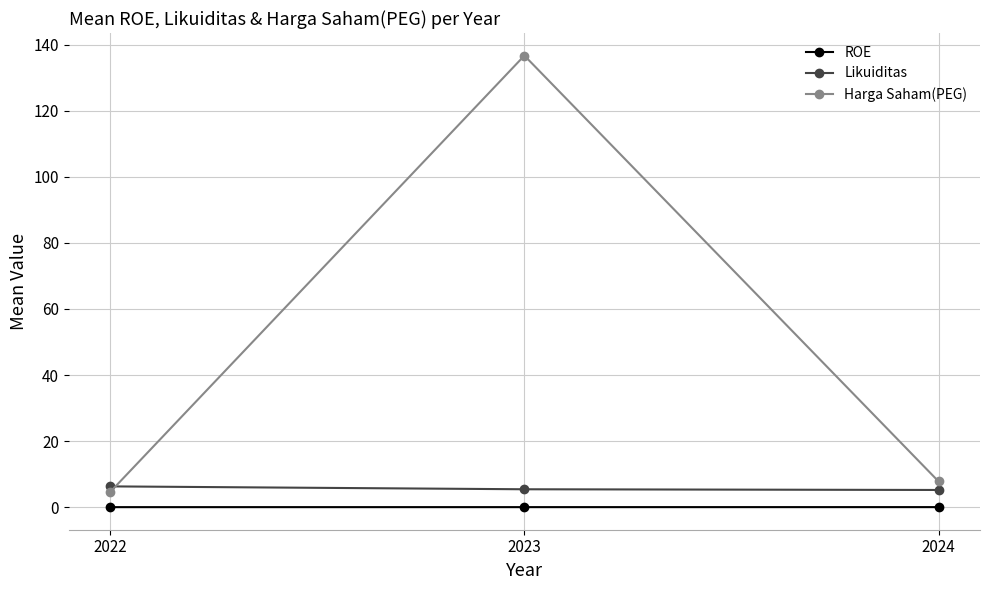

What is the average value of the Harga Saham(PEG) series?

49.7